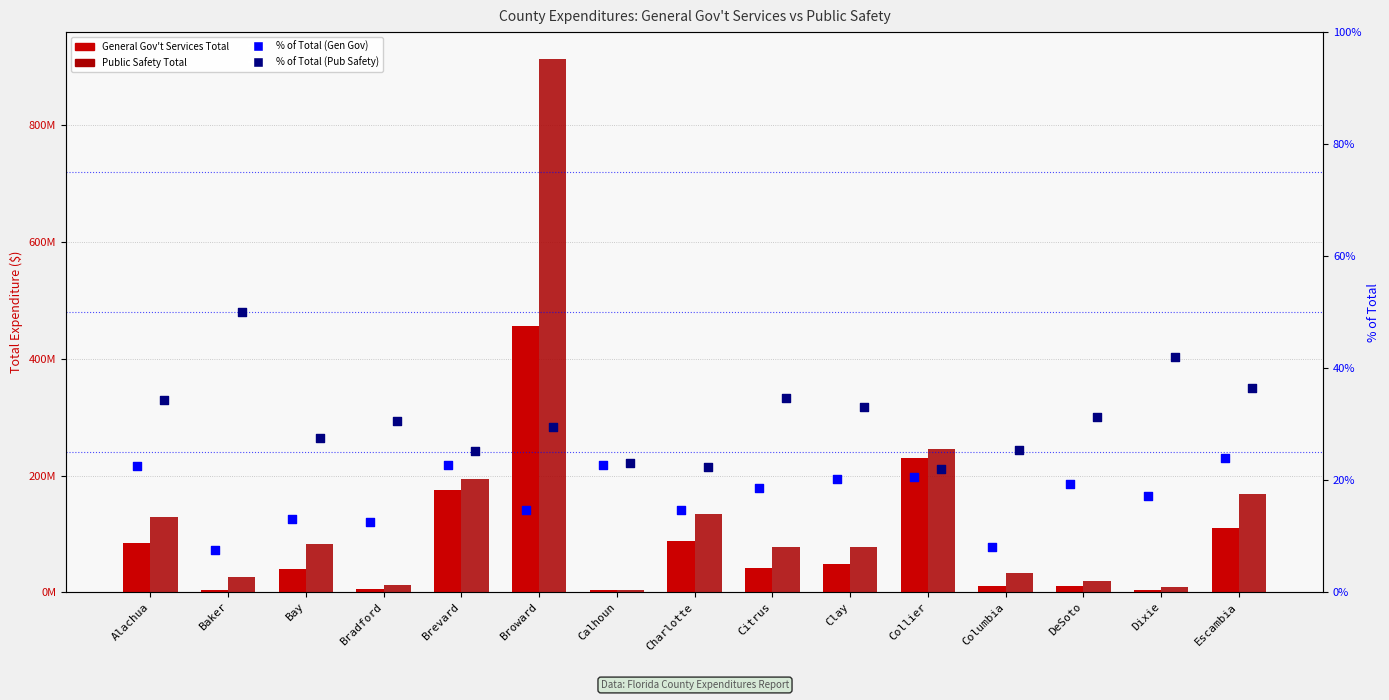

Which series contains the highest Y value?

Public Safety Total